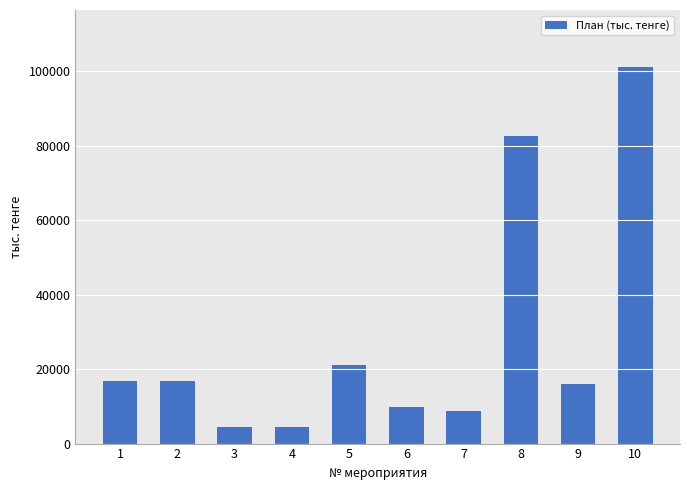

What is the change in value from 7 to 9?

+7207.2